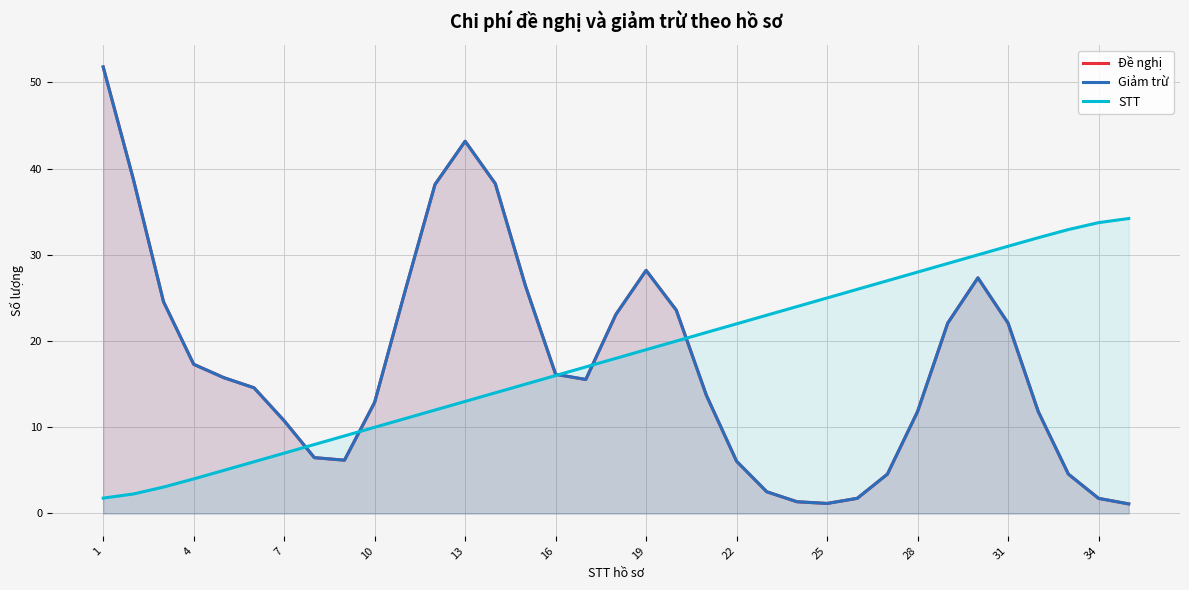

True or false: STT has more than 0 points higher than both neighbors.

False